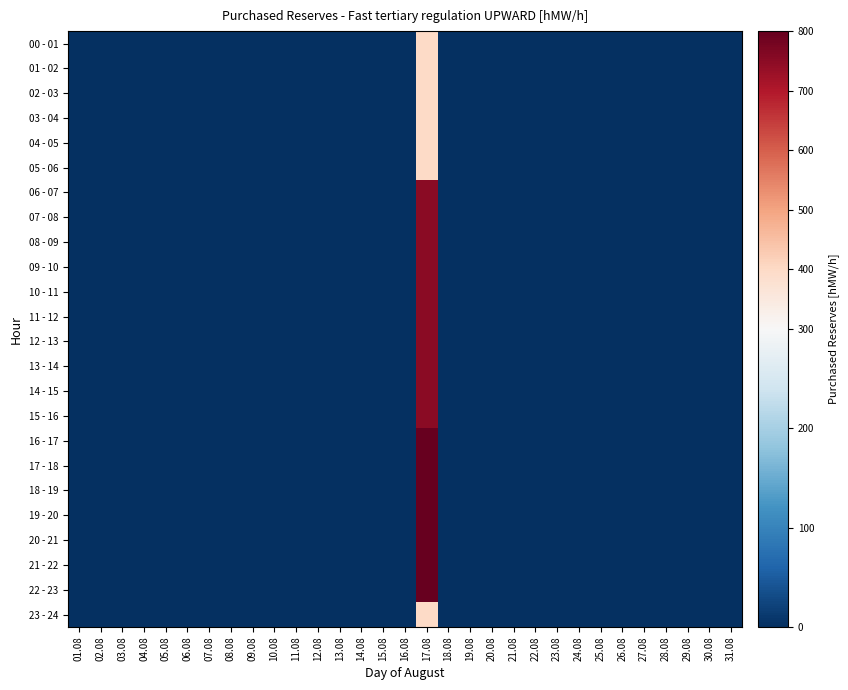

Reading left to right, list all the values displayed in this chart.

00 - 01: 01.08=0	02.08=0	03.08=0	04.08=0	05.08=0	06.08=0	07.08=0	08.08=0	09.08=0	10.08=0	11.08=0	12.08=0	13.08=0	14.08=0	15.08=0	16.08=0	17.08=400	18.08=0	19.08=0	20.08=0	21.08=0	22.08=0	23.08=0	24.08=0	25.08=0	26.08=0	27.08=0	28.08=0	29.08=0	30.08=0	31.08=0
01 - 02: 01.08=0	02.08=0	03.08=0	04.08=0	05.08=0	06.08=0	07.08=0	08.08=0	09.08=0	10.08=0	11.08=0	12.08=0	13.08=0	14.08=0	15.08=0	16.08=0	17.08=400	18.08=0	19.08=0	20.08=0	21.08=0	22.08=0	23.08=0	24.08=0	25.08=0	26.08=0	27.08=0	28.08=0	29.08=0	30.08=0	31.08=0
02 - 03: 01.08=0	02.08=0	03.08=0	04.08=0	05.08=0	06.08=0	07.08=0	08.08=0	09.08=0	10.08=0	11.08=0	12.08=0	13.08=0	14.08=0	15.08=0	16.08=0	17.08=400	18.08=0	19.08=0	20.08=0	21.08=0	22.08=0	23.08=0	24.08=0	25.08=0	26.08=0	27.08=0	28.08=0	29.08=0	30.08=0	31.08=0
03 - 04: 01.08=0	02.08=0	03.08=0	04.08=0	05.08=0	06.08=0	07.08=0	08.08=0	09.08=0	10.08=0	11.08=0	12.08=0	13.08=0	14.08=0	15.08=0	16.08=0	17.08=400	18.08=0	19.08=0	20.08=0	21.08=0	22.08=0	23.08=0	24.08=0	25.08=0	26.08=0	27.08=0	28.08=0	29.08=0	30.08=0	31.08=0
04 - 05: 01.08=0	02.08=0	03.08=0	04.08=0	05.08=0	06.08=0	07.08=0	08.08=0	09.08=0	10.08=0	11.08=0	12.08=0	13.08=0	14.08=0	15.08=0	16.08=0	17.08=400	18.08=0	19.08=0	20.08=0	21.08=0	22.08=0	23.08=0	24.08=0	25.08=0	26.08=0	27.08=0	28.08=0	29.08=0	30.08=0	31.08=0
05 - 06: 01.08=0	02.08=0	03.08=0	04.08=0	05.08=0	06.08=0	07.08=0	08.08=0	09.08=0	10.08=0	11.08=0	12.08=0	13.08=0	14.08=0	15.08=0	16.08=0	17.08=400	18.08=0	19.08=0	20.08=0	21.08=0	22.08=0	23.08=0	24.08=0	25.08=0	26.08=0	27.08=0	28.08=0	29.08=0	30.08=0	31.08=0
06 - 07: 01.08=0	02.08=0	03.08=0	04.08=0	05.08=0	06.08=0	07.08=0	08.08=0	09.08=0	10.08=0	11.08=0	12.08=0	13.08=0	14.08=0	15.08=0	16.08=0	17.08=750	18.08=0	19.08=0	20.08=0	21.08=0	22.08=0	23.08=0	24.08=0	25.08=0	26.08=0	27.08=0	28.08=0	29.08=0	30.08=0	31.08=0
07 - 08: 01.08=0	02.08=0	03.08=0	04.08=0	05.08=0	06.08=0	07.08=0	08.08=0	09.08=0	10.08=0	11.08=0	12.08=0	13.08=0	14.08=0	15.08=0	16.08=0	17.08=750	18.08=0	19.08=0	20.08=0	21.08=0	22.08=0	23.08=0	24.08=0	25.08=0	26.08=0	27.08=0	28.08=0	29.08=0	30.08=0	31.08=0
08 - 09: 01.08=0	02.08=0	03.08=0	04.08=0	05.08=0	06.08=0	07.08=0	08.08=0	09.08=0	10.08=0	11.08=0	12.08=0	13.08=0	14.08=0	15.08=0	16.08=0	17.08=750	18.08=0	19.08=0	20.08=0	21.08=0	22.08=0	23.08=0	24.08=0	25.08=0	26.08=0	27.08=0	28.08=0	29.08=0	30.08=0	31.08=0
09 - 10: 01.08=0	02.08=0	03.08=0	04.08=0	05.08=0	06.08=0	07.08=0	08.08=0	09.08=0	10.08=0	11.08=0	12.08=0	13.08=0	14.08=0	15.08=0	16.08=0	17.08=750	18.08=0	19.08=0	20.08=0	21.08=0	22.08=0	23.08=0	24.08=0	25.08=0	26.08=0	27.08=0	28.08=0	29.08=0	30.08=0	31.08=0
10 - 11: 01.08=0	02.08=0	03.08=0	04.08=0	05.08=0	06.08=0	07.08=0	08.08=0	09.08=0	10.08=0	11.08=0	12.08=0	13.08=0	14.08=0	15.08=0	16.08=0	17.08=750	18.08=0	19.08=0	20.08=0	21.08=0	22.08=0	23.08=0	24.08=0	25.08=0	26.08=0	27.08=0	28.08=0	29.08=0	30.08=0	31.08=0
11 - 12: 01.08=0	02.08=0	03.08=0	04.08=0	05.08=0	06.08=0	07.08=0	08.08=0	09.08=0	10.08=0	11.08=0	12.08=0	13.08=0	14.08=0	15.08=0	16.08=0	17.08=750	18.08=0	19.08=0	20.08=0	21.08=0	22.08=0	23.08=0	24.08=0	25.08=0	26.08=0	27.08=0	28.08=0	29.08=0	30.08=0	31.08=0
12 - 13: 01.08=0	02.08=0	03.08=0	04.08=0	05.08=0	06.08=0	07.08=0	08.08=0	09.08=0	10.08=0	11.08=0	12.08=0	13.08=0	14.08=0	15.08=0	16.08=0	17.08=750	18.08=0	19.08=0	20.08=0	21.08=0	22.08=0	23.08=0	24.08=0	25.08=0	26.08=0	27.08=0	28.08=0	29.08=0	30.08=0	31.08=0
13 - 14: 01.08=0	02.08=0	03.08=0	04.08=0	05.08=0	06.08=0	07.08=0	08.08=0	09.08=0	10.08=0	11.08=0	12.08=0	13.08=0	14.08=0	15.08=0	16.08=0	17.08=750	18.08=0	19.08=0	20.08=0	21.08=0	22.08=0	23.08=0	24.08=0	25.08=0	26.08=0	27.08=0	28.08=0	29.08=0	30.08=0	31.08=0
14 - 15: 01.08=0	02.08=0	03.08=0	04.08=0	05.08=0	06.08=0	07.08=0	08.08=0	09.08=0	10.08=0	11.08=0	12.08=0	13.08=0	14.08=0	15.08=0	16.08=0	17.08=750	18.08=0	19.08=0	20.08=0	21.08=0	22.08=0	23.08=0	24.08=0	25.08=0	26.08=0	27.08=0	28.08=0	29.08=0	30.08=0	31.08=0
15 - 16: 01.08=0	02.08=0	03.08=0	04.08=0	05.08=0	06.08=0	07.08=0	08.08=0	09.08=0	10.08=0	11.08=0	12.08=0	13.08=0	14.08=0	15.08=0	16.08=0	17.08=750	18.08=0	19.08=0	20.08=0	21.08=0	22.08=0	23.08=0	24.08=0	25.08=0	26.08=0	27.08=0	28.08=0	29.08=0	30.08=0	31.08=0
16 - 17: 01.08=0	02.08=0	03.08=0	04.08=0	05.08=0	06.08=0	07.08=0	08.08=0	09.08=0	10.08=0	11.08=0	12.08=0	13.08=0	14.08=0	15.08=0	16.08=0	17.08=800	18.08=0	19.08=0	20.08=0	21.08=0	22.08=0	23.08=0	24.08=0	25.08=0	26.08=0	27.08=0	28.08=0	29.08=0	30.08=0	31.08=0
17 - 18: 01.08=0	02.08=0	03.08=0	04.08=0	05.08=0	06.08=0	07.08=0	08.08=0	09.08=0	10.08=0	11.08=0	12.08=0	13.08=0	14.08=0	15.08=0	16.08=0	17.08=800	18.08=0	19.08=0	20.08=0	21.08=0	22.08=0	23.08=0	24.08=0	25.08=0	26.08=0	27.08=0	28.08=0	29.08=0	30.08=0	31.08=0
18 - 19: 01.08=0	02.08=0	03.08=0	04.08=0	05.08=0	06.08=0	07.08=0	08.08=0	09.08=0	10.08=0	11.08=0	12.08=0	13.08=0	14.08=0	15.08=0	16.08=0	17.08=800	18.08=0	19.08=0	20.08=0	21.08=0	22.08=0	23.08=0	24.08=0	25.08=0	26.08=0	27.08=0	28.08=0	29.08=0	30.08=0	31.08=0
19 - 20: 01.08=0	02.08=0	03.08=0	04.08=0	05.08=0	06.08=0	07.08=0	08.08=0	09.08=0	10.08=0	11.08=0	12.08=0	13.08=0	14.08=0	15.08=0	16.08=0	17.08=800	18.08=0	19.08=0	20.08=0	21.08=0	22.08=0	23.08=0	24.08=0	25.08=0	26.08=0	27.08=0	28.08=0	29.08=0	30.08=0	31.08=0
20 - 21: 01.08=0	02.08=0	03.08=0	04.08=0	05.08=0	06.08=0	07.08=0	08.08=0	09.08=0	10.08=0	11.08=0	12.08=0	13.08=0	14.08=0	15.08=0	16.08=0	17.08=800	18.08=0	19.08=0	20.08=0	21.08=0	22.08=0	23.08=0	24.08=0	25.08=0	26.08=0	27.08=0	28.08=0	29.08=0	30.08=0	31.08=0
21 - 22: 01.08=0	02.08=0	03.08=0	04.08=0	05.08=0	06.08=0	07.08=0	08.08=0	09.08=0	10.08=0	11.08=0	12.08=0	13.08=0	14.08=0	15.08=0	16.08=0	17.08=800	18.08=0	19.08=0	20.08=0	21.08=0	22.08=0	23.08=0	24.08=0	25.08=0	26.08=0	27.08=0	28.08=0	29.08=0	30.08=0	31.08=0
22 - 23: 01.08=0	02.08=0	03.08=0	04.08=0	05.08=0	06.08=0	07.08=0	08.08=0	09.08=0	10.08=0	11.08=0	12.08=0	13.08=0	14.08=0	15.08=0	16.08=0	17.08=800	18.08=0	19.08=0	20.08=0	21.08=0	22.08=0	23.08=0	24.08=0	25.08=0	26.08=0	27.08=0	28.08=0	29.08=0	30.08=0	31.08=0
23 - 24: 01.08=0	02.08=0	03.08=0	04.08=0	05.08=0	06.08=0	07.08=0	08.08=0	09.08=0	10.08=0	11.08=0	12.08=0	13.08=0	14.08=0	15.08=0	16.08=0	17.08=400	18.08=0	19.08=0	20.08=0	21.08=0	22.08=0	23.08=0	24.08=0	25.08=0	26.08=0	27.08=0	28.08=0	29.08=0	30.08=0	31.08=0